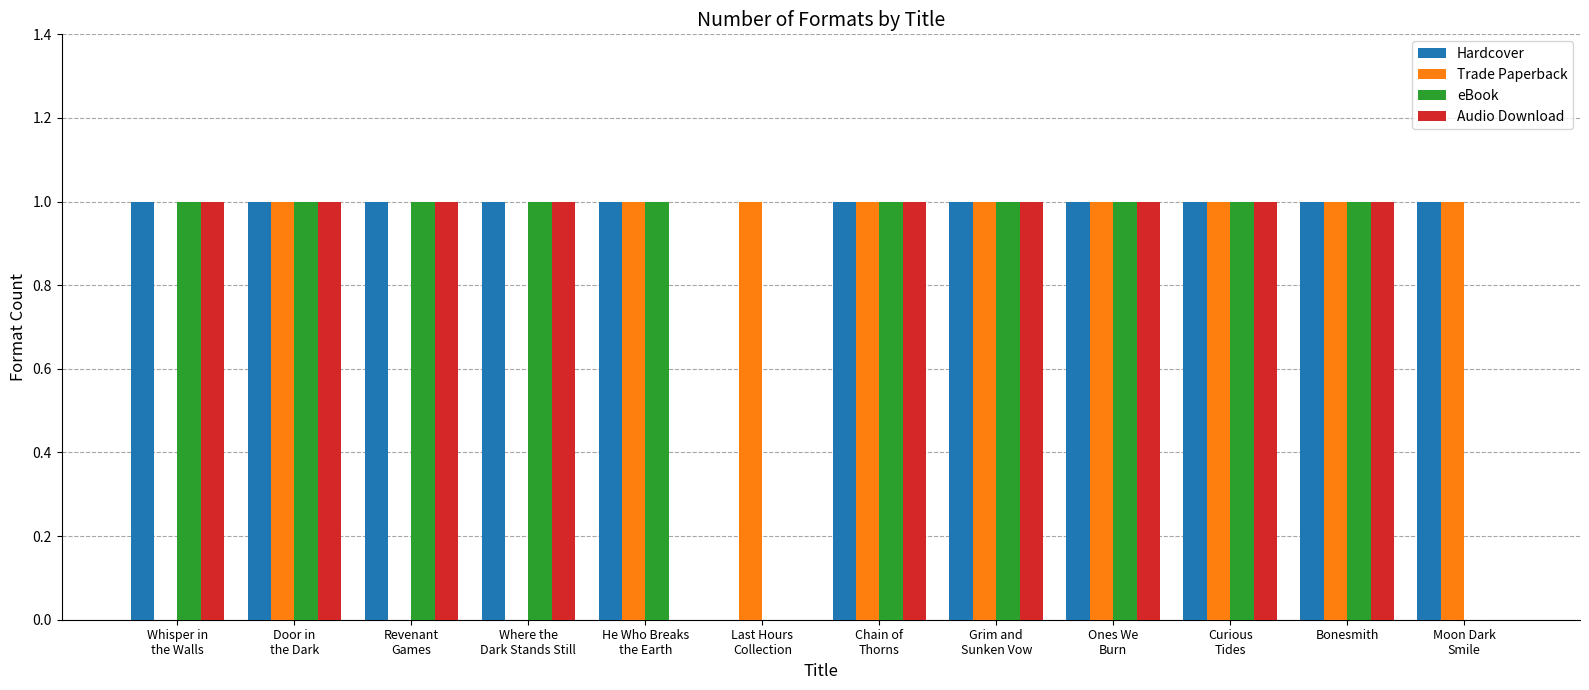

How many positive values does the Hardcover series have?

11